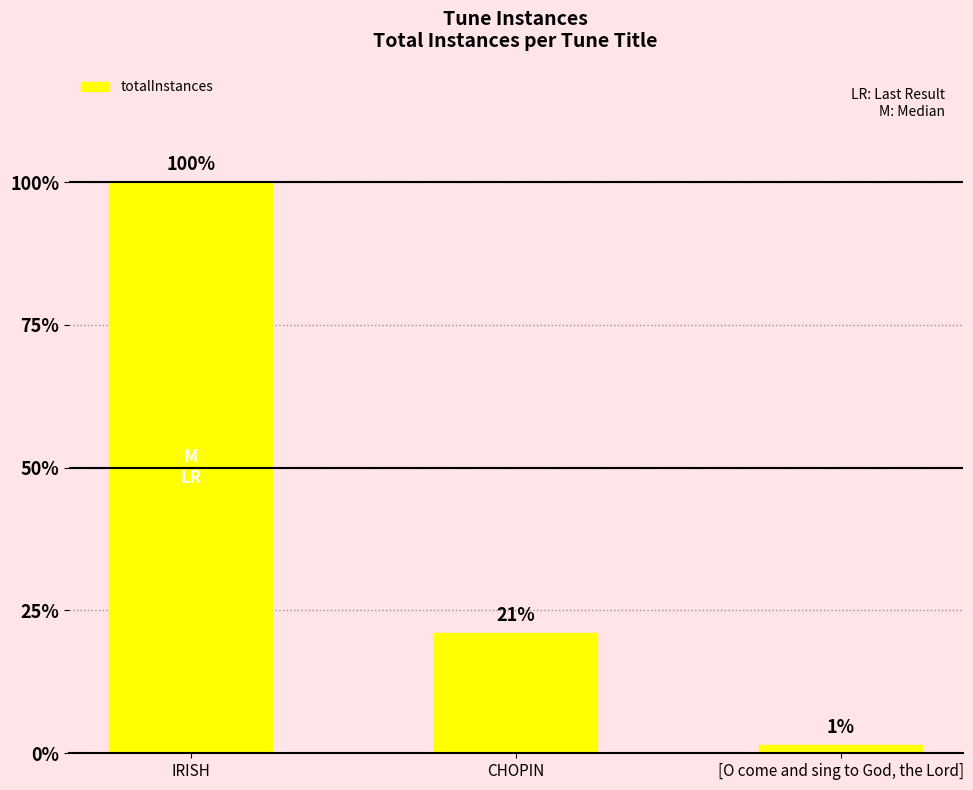

List the labels in order of value, largest first.

IRISH, CHOPIN, [O come and sing to God, the Lord]